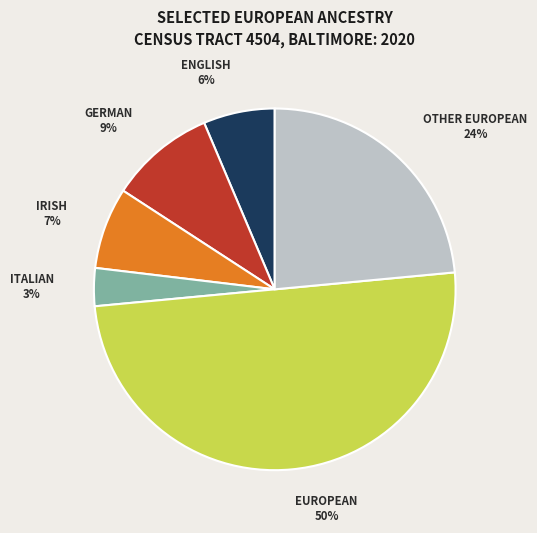

To the nearest percent, what is the difference between the largest and smallest slice percentages?

47%